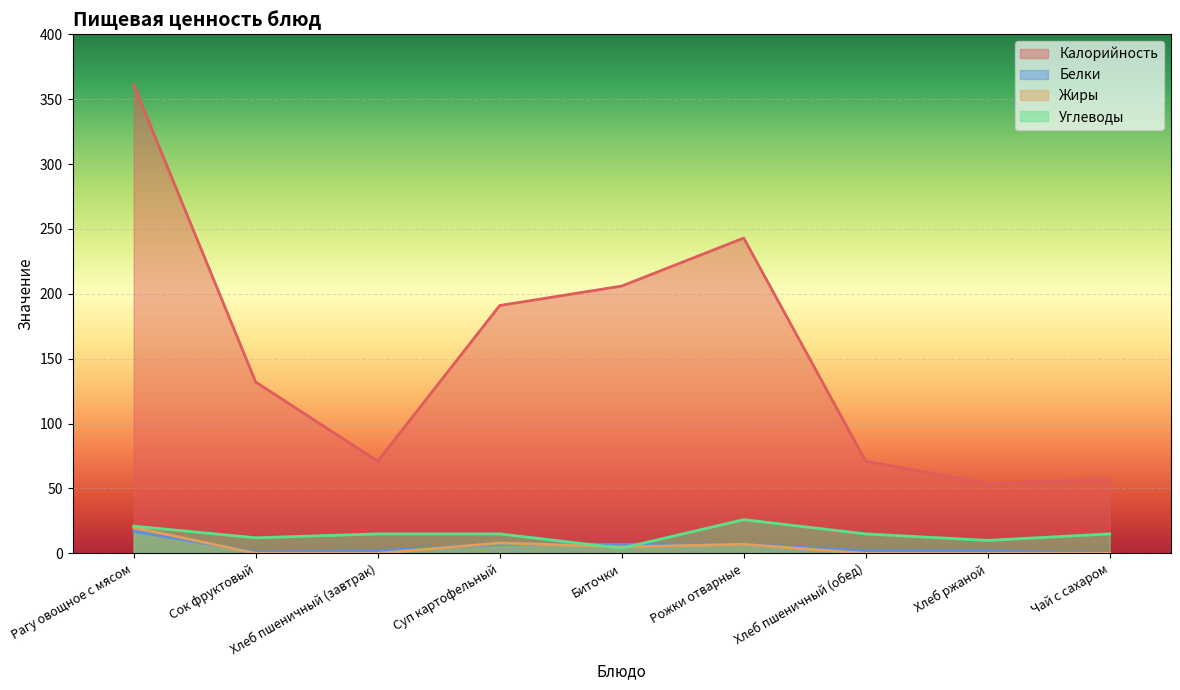

How many distinct data groups are displayed?

4